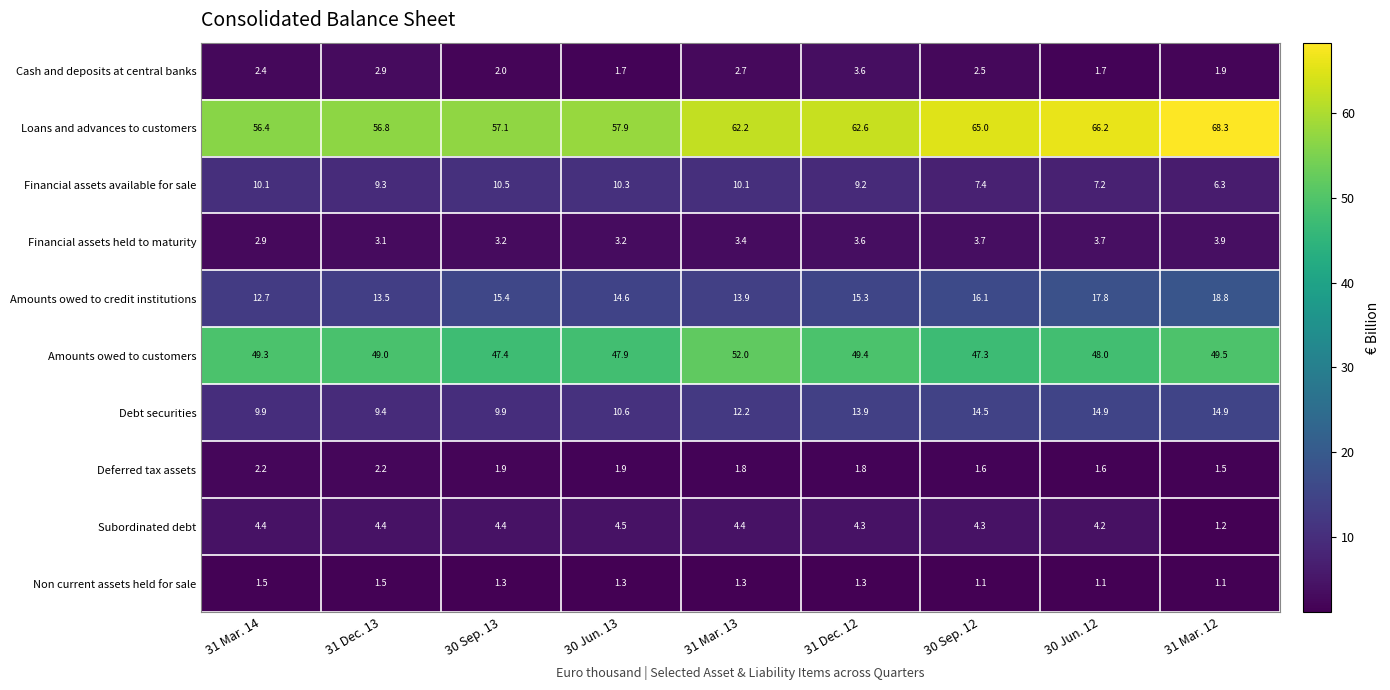

What is the sum of all Cash and deposits at central banks values?

21.4